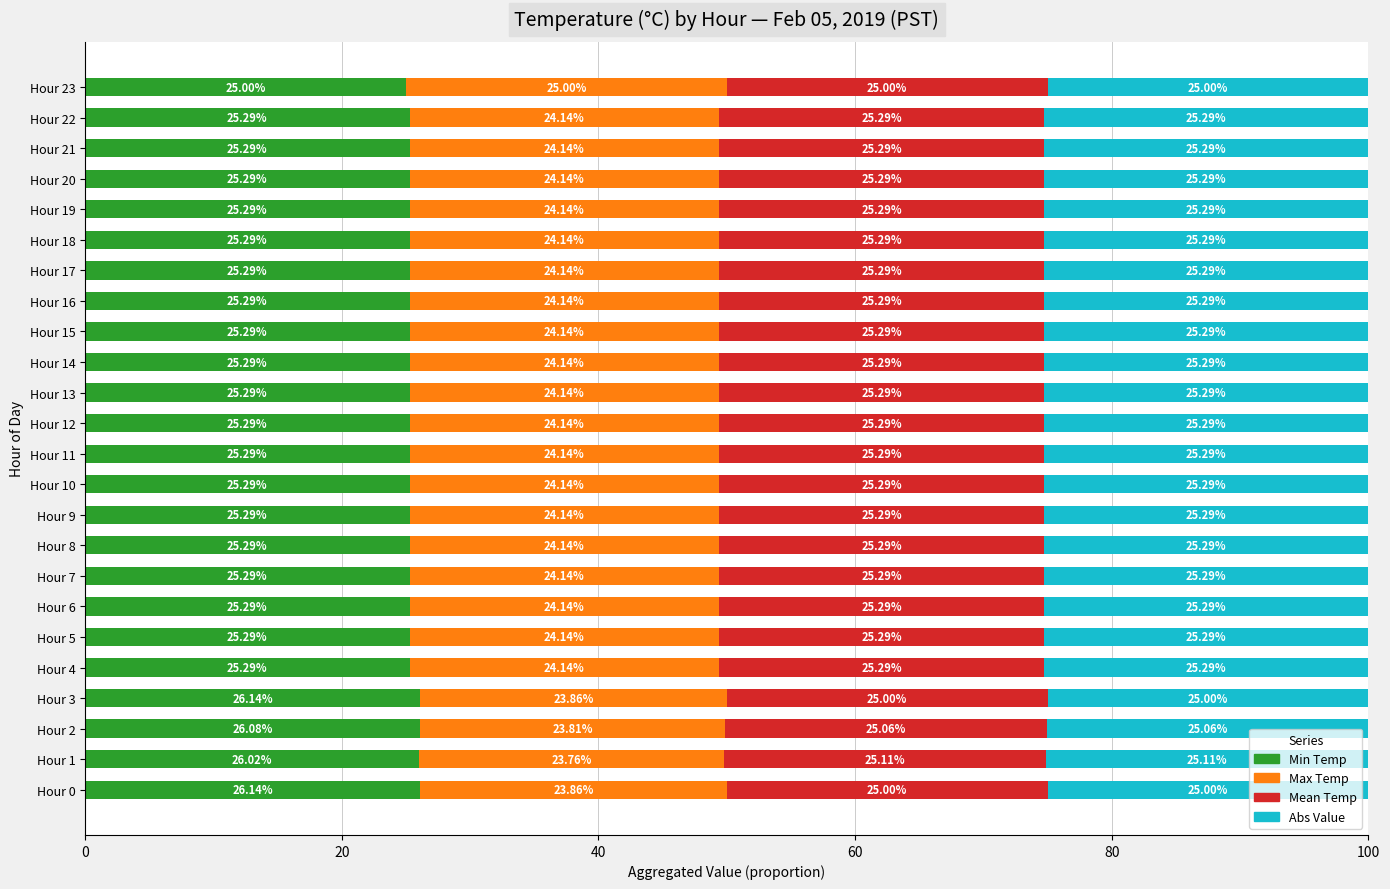

What is the total value across all series at Hour 6?

100.0